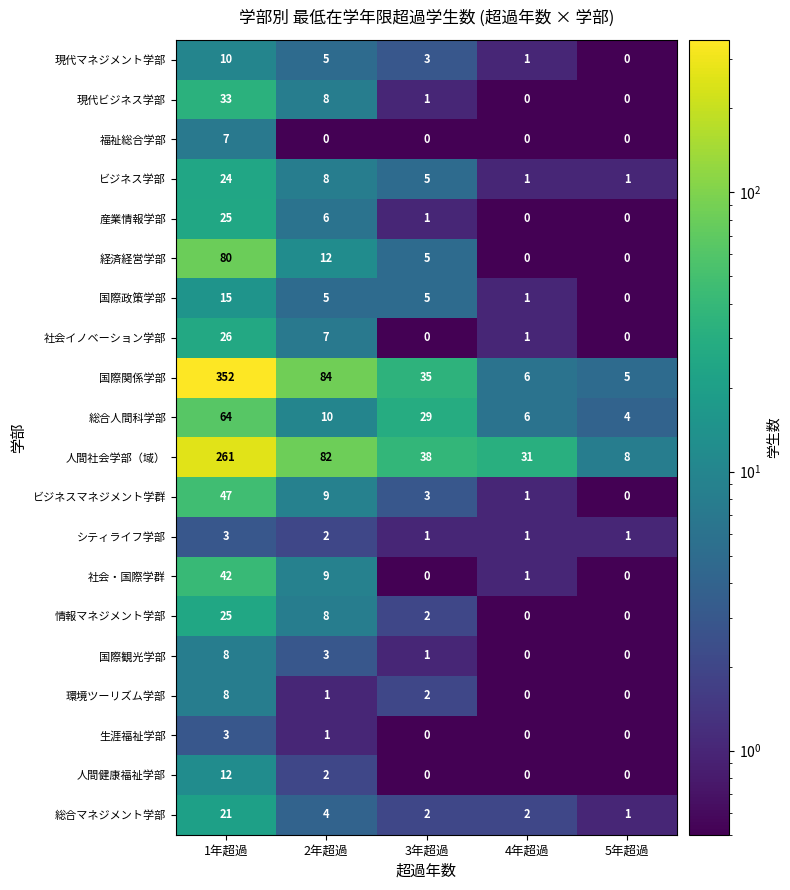

What is the spread (max minus min) of values at 5年超過?

8